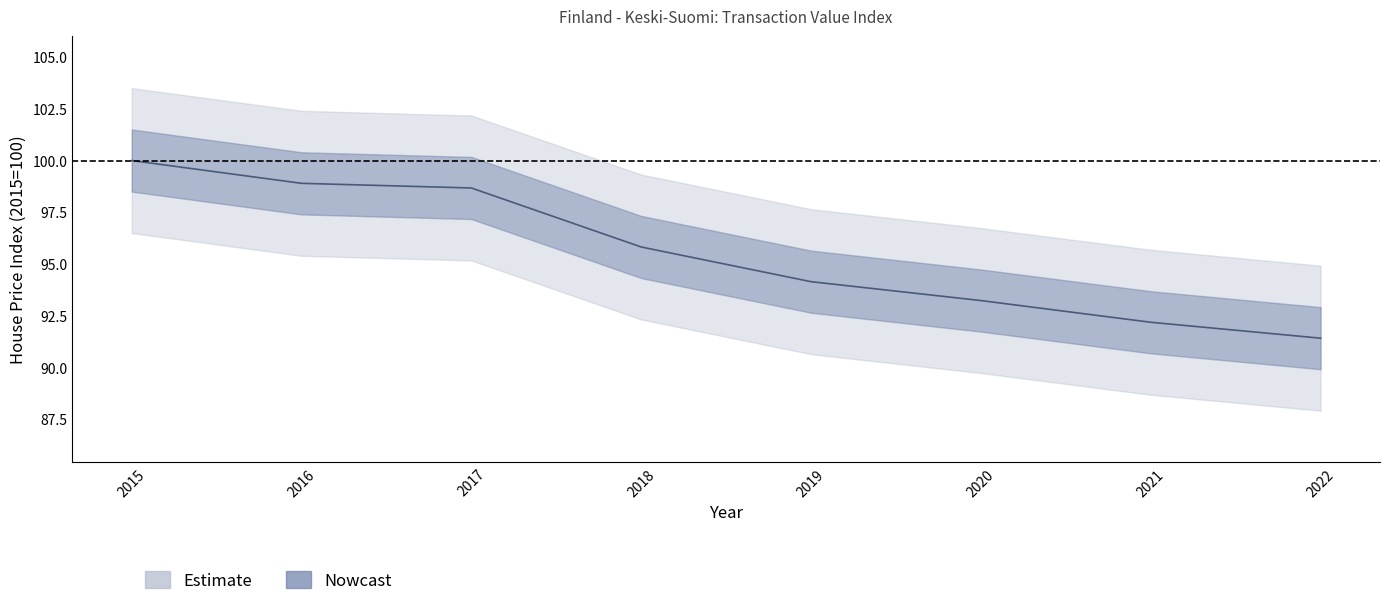

True or false: there are more than 1 points higher than both neighbors.

False